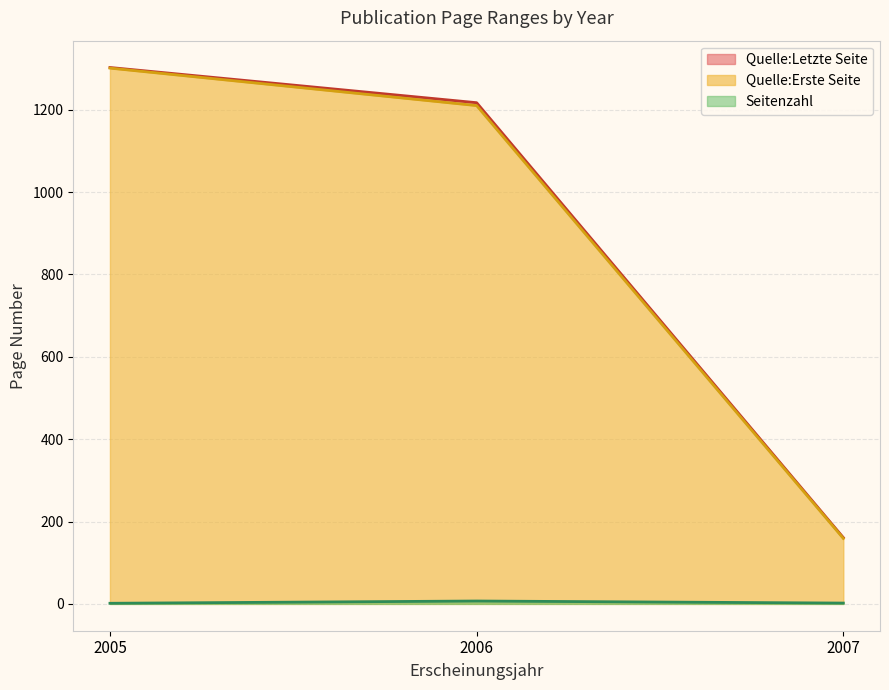

Is it true that Seitenzahl equals 7.0 at 2006?

True